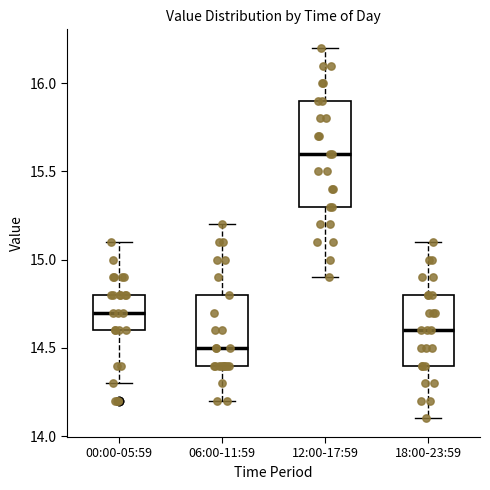

Where does the lower whisker of the box for 06:00-11:59 end on the y-axis? The values are not printed on the chart, so give them approximately, as read against the axis.

14.2